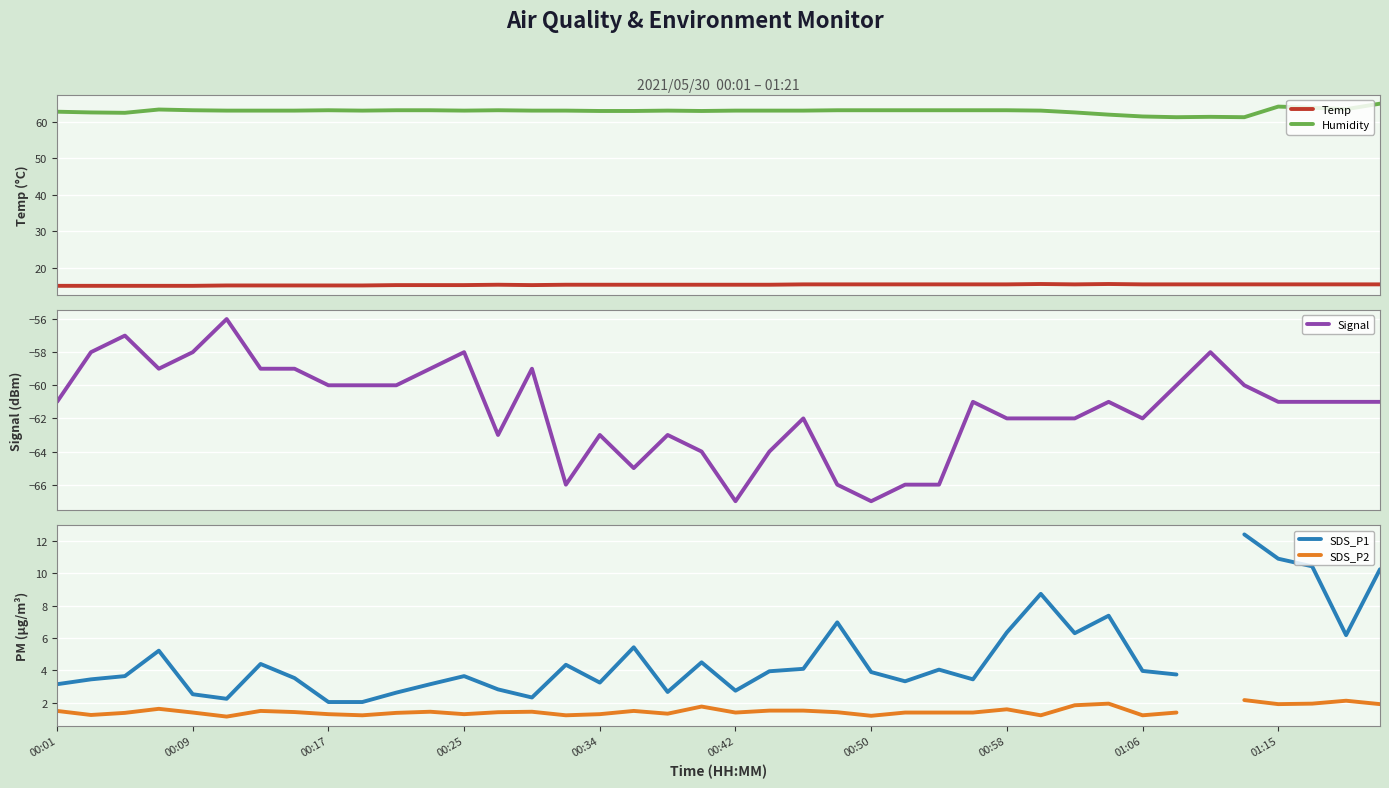

True or false: Temp and Humidity intersect in this chart.

False